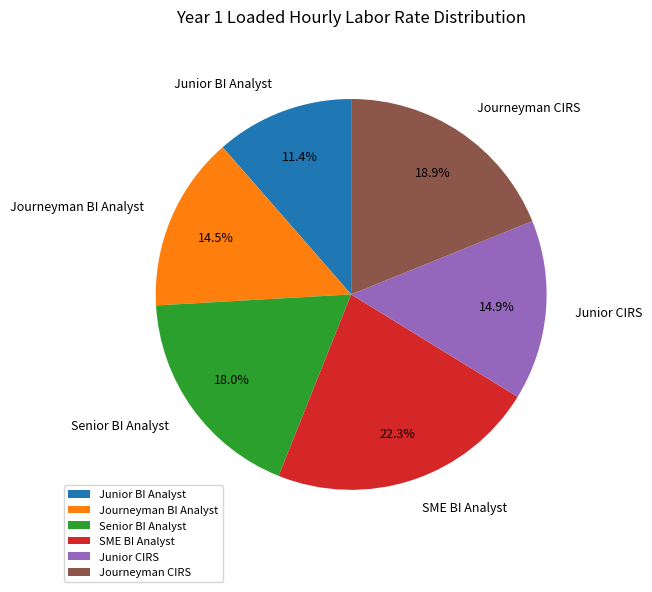

Do Journeyman BI Analyst and SME BI Analyst together represent more than half of the pie?

No